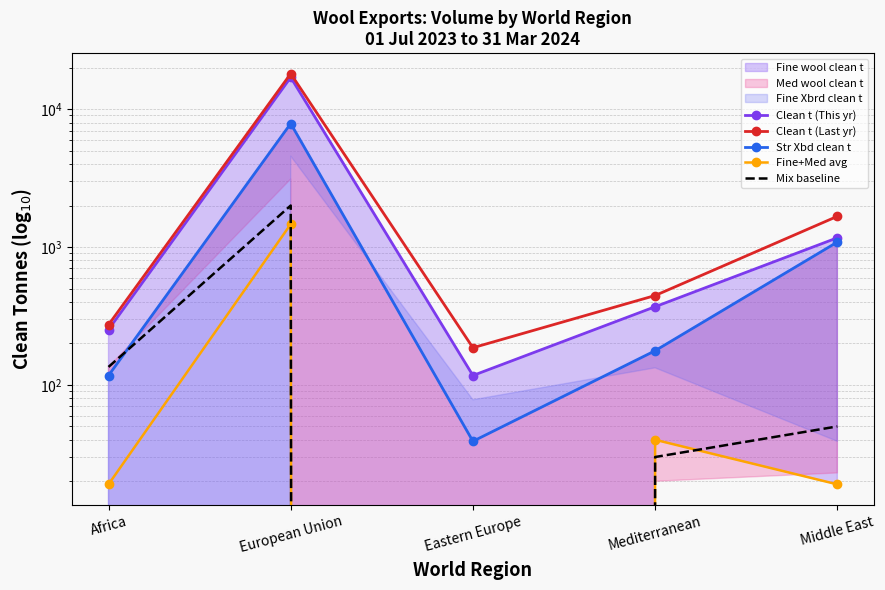

True or false: Clean t (Last yr) and Mix baseline intersect in this chart.

False